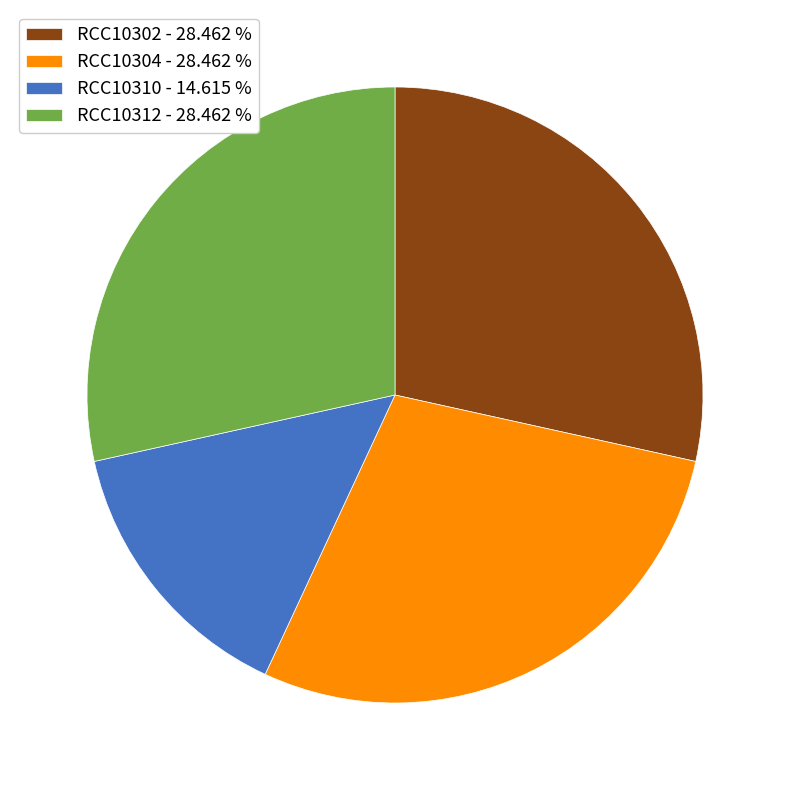

Is there a majority slice in this chart?

No